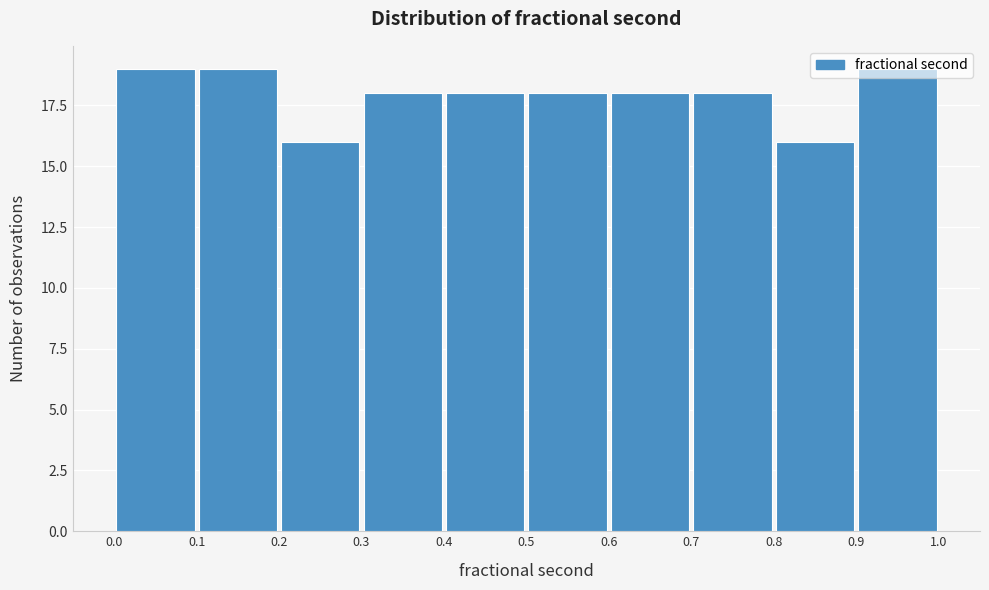

How tall is the bar that spans 0.6 to 0.7 on the x-axis? The values are not printed on the chart, so give them approximately, as read against the axis.

18